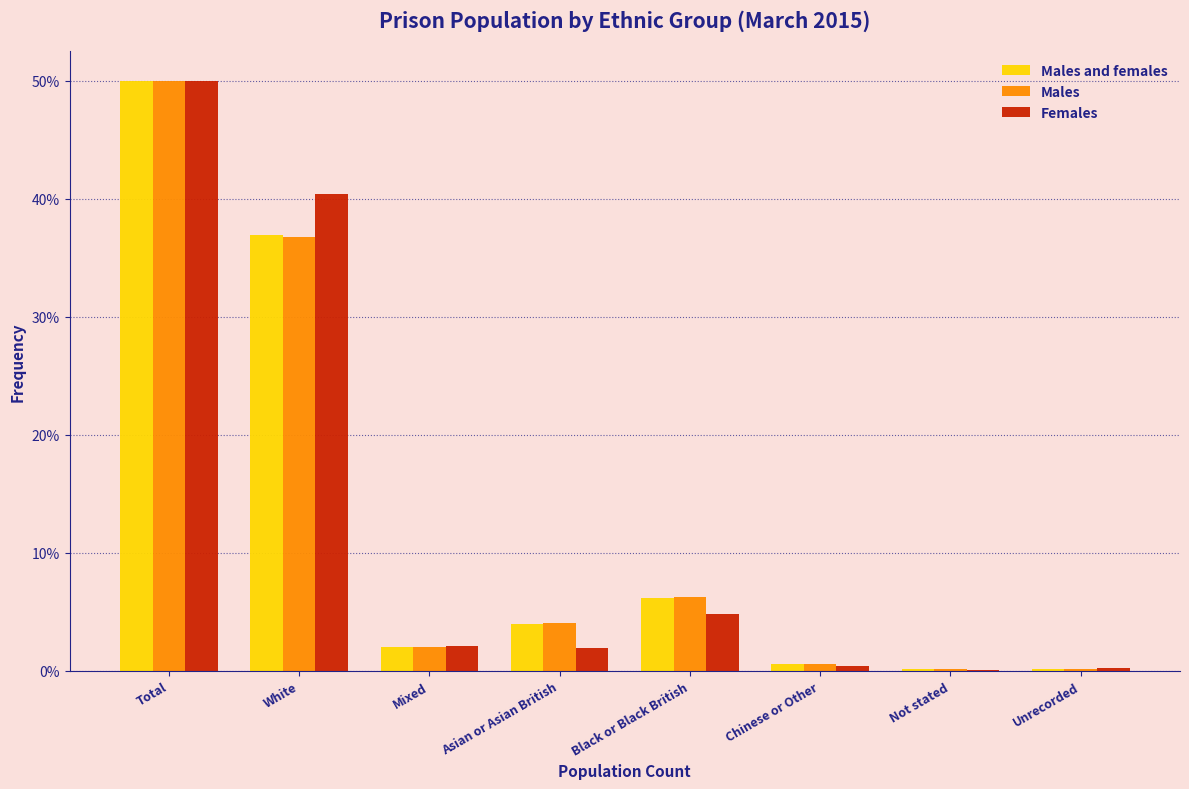

Read the Females value at Mixed.

2.1